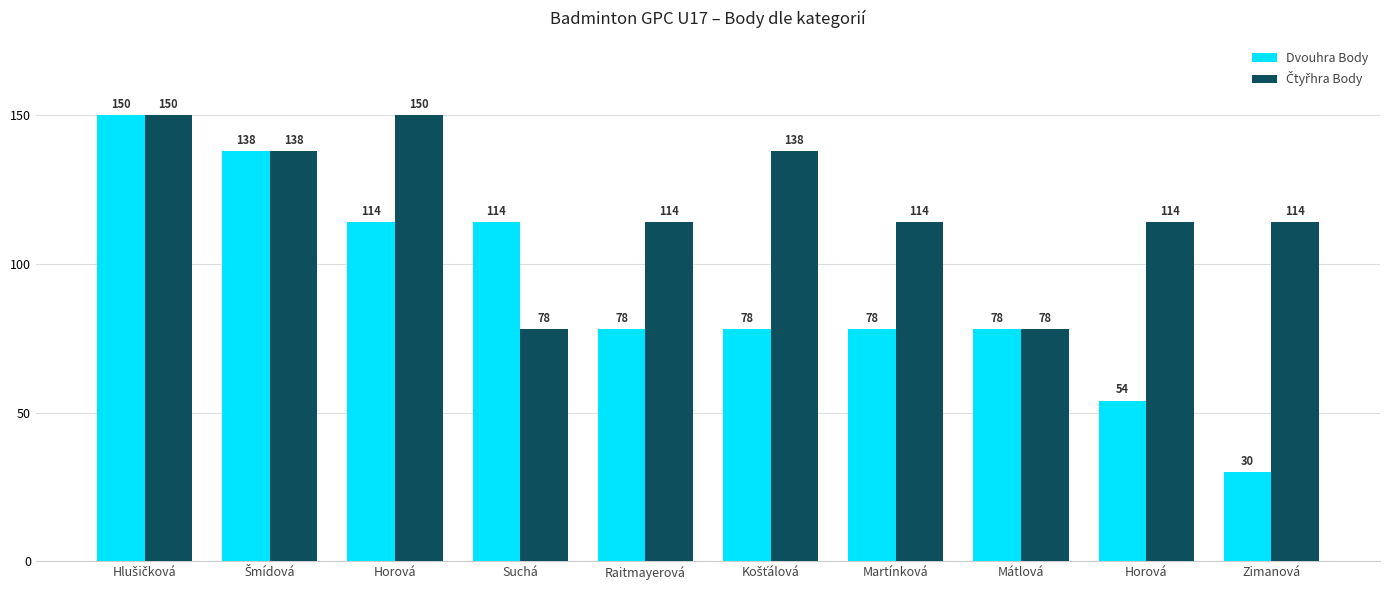

Does the chart contain stacked bars?

No